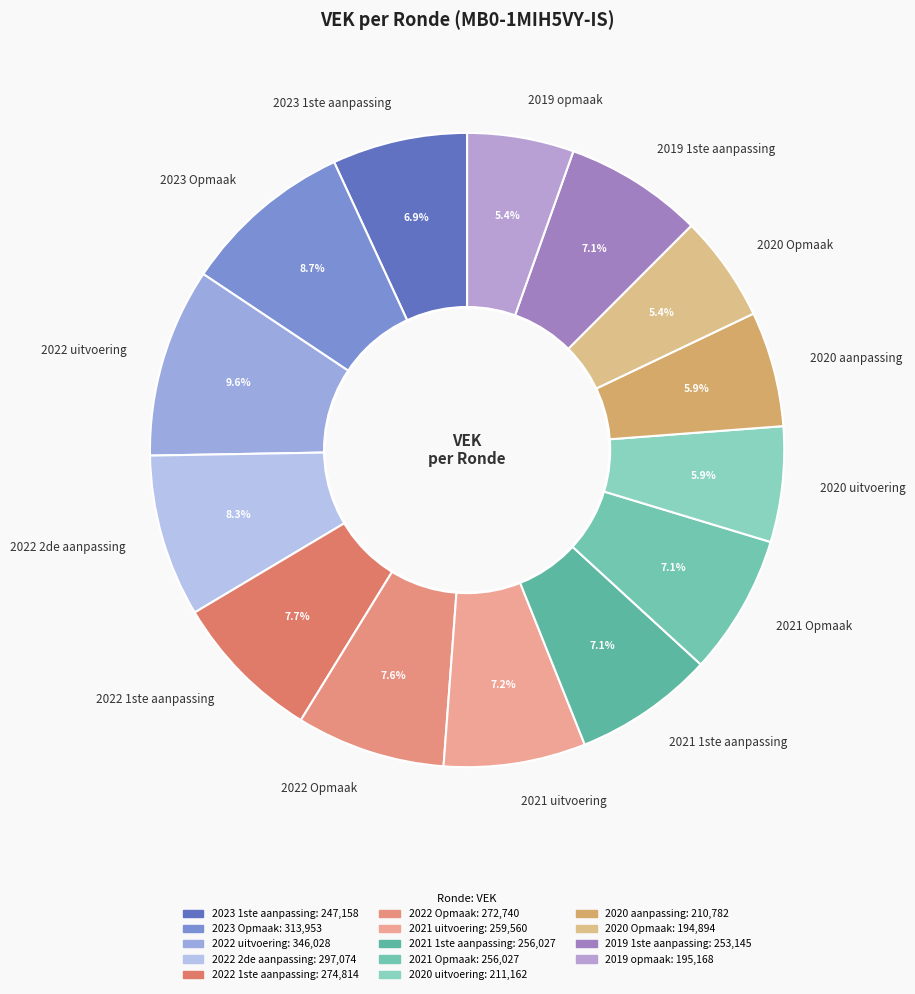

Which has a higher value, 2020 uitvoering or 2022 2de aanpassing?

2022 2de aanpassing